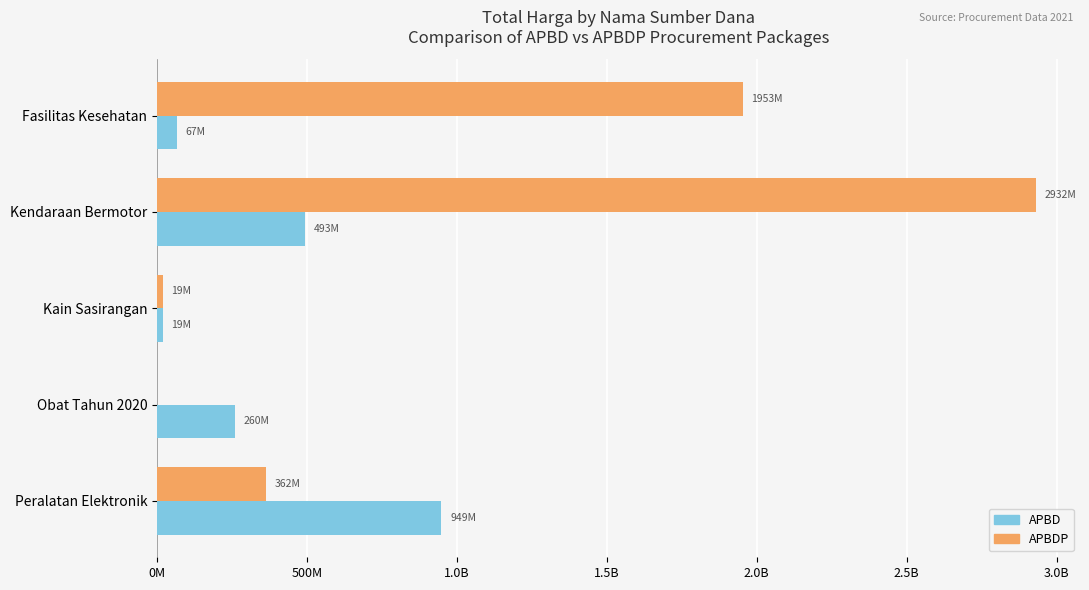

How many values in the APBDP series are below 362453800?

2